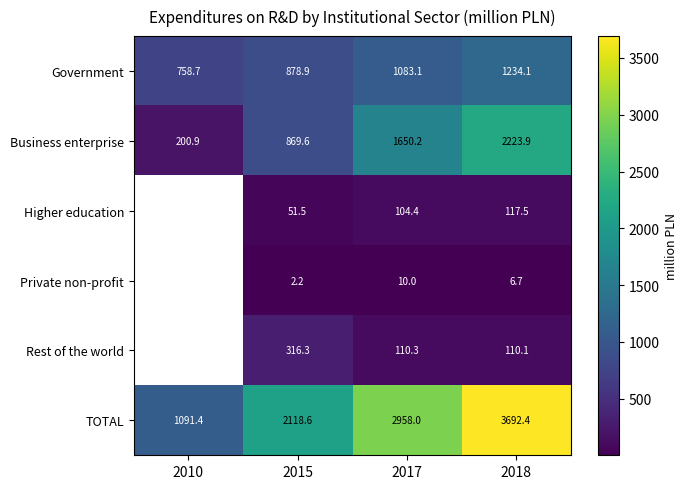

How many values in the Business enterprise series exceed 1650?

2